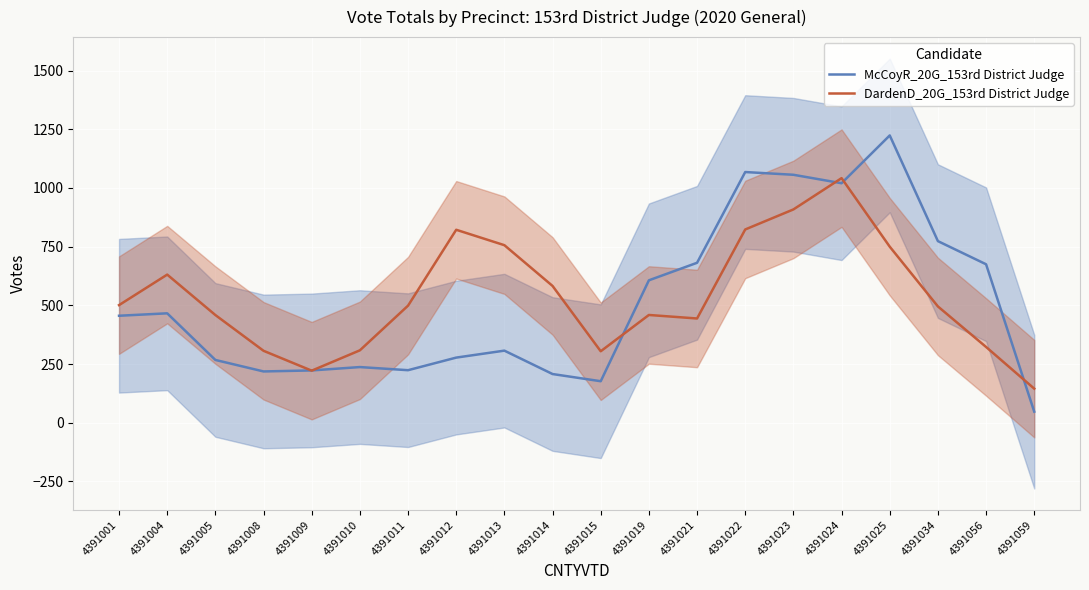

Which series changed the most between 4391004 and 4391021?

McCoyR_20G_153rd District Judge